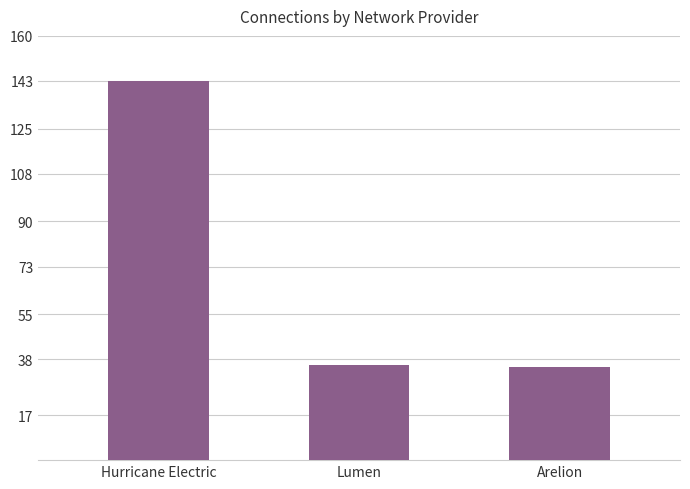

What is the label of the 1st bar from the left?

Hurricane Electric